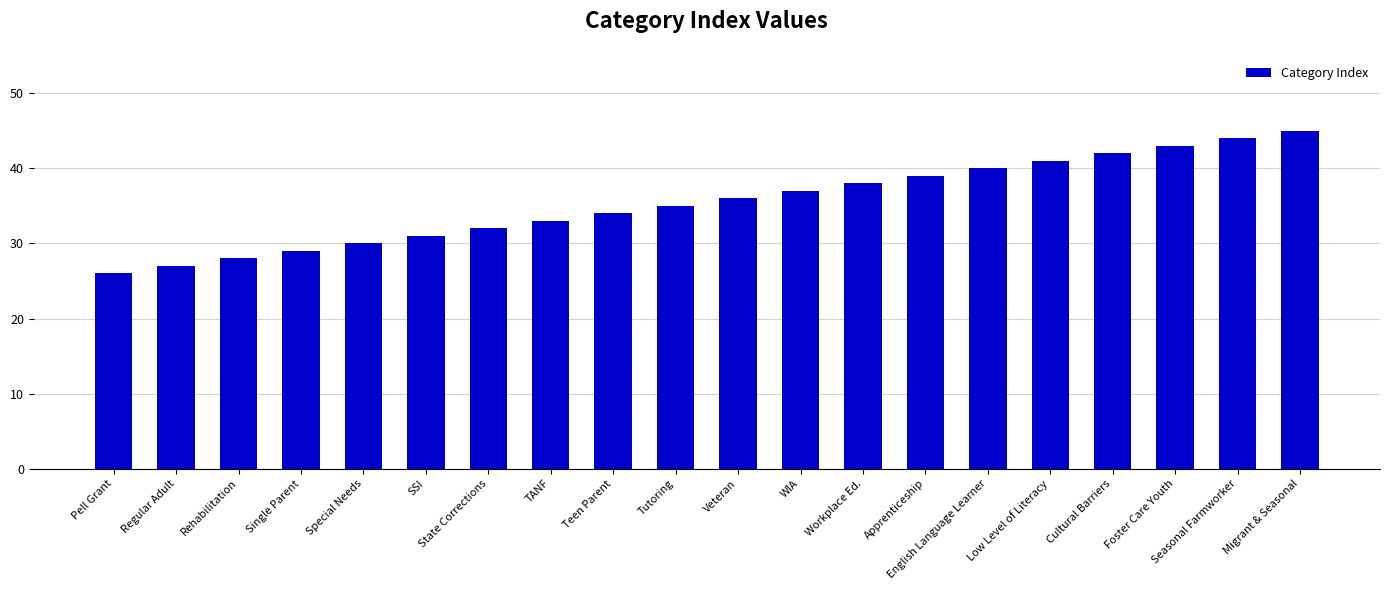

What is the value of the 1st bar from the left?

26